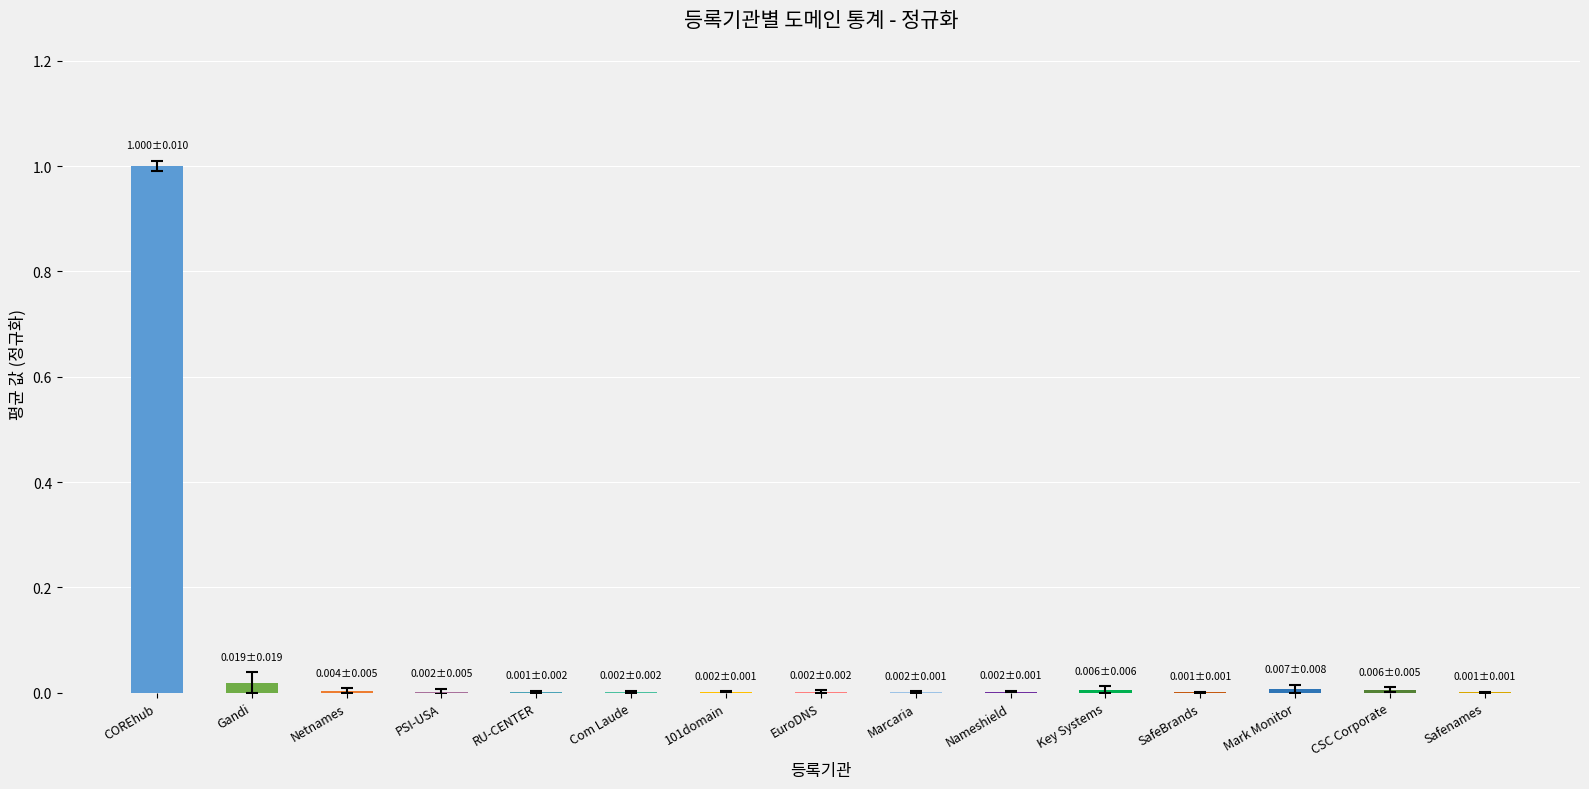

Is it true that the value at COREhub is 0.7?

False